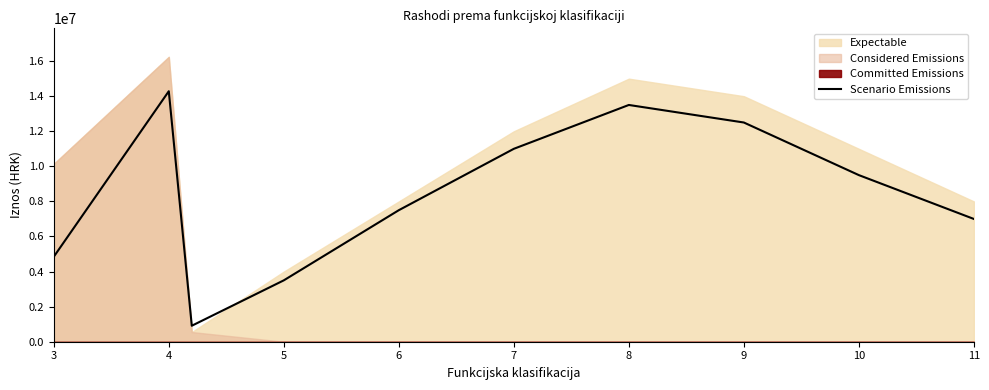

True or false: there are more than 2 points higher than both neighbors.

False